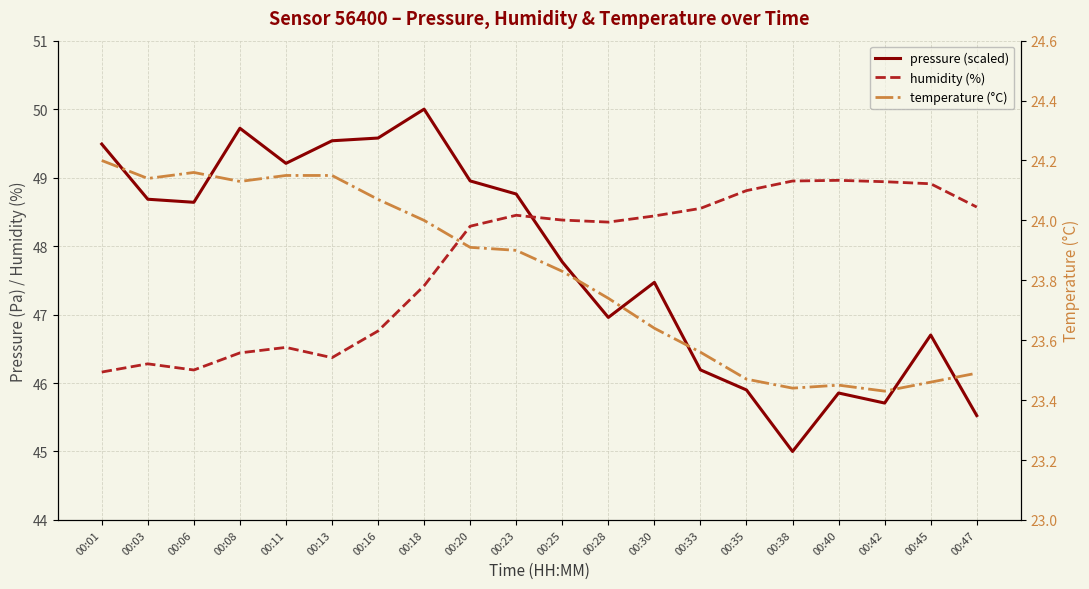

Reading right to left, transcribe all the data shown in this chart.

pressure (scaled): 00:47=45.5	00:45=46.7	00:42=45.7	00:40=45.9	00:38=45.0	00:35=45.9	00:33=46.2	00:30=47.5	00:28=47.0	00:25=47.8	00:23=48.8	00:20=49.0	00:18=50.0	00:16=49.6	00:13=49.5	00:11=49.2	00:08=49.7	00:06=48.6	00:03=48.7	00:01=49.5
humidity (%): 00:47=48.6	00:45=48.9	00:42=48.9	00:40=49.0	00:38=49.0	00:35=48.8	00:33=48.5	00:30=48.4	00:28=48.4	00:25=48.4	00:23=48.5	00:20=48.3	00:18=47.4	00:16=46.8	00:13=46.4	00:11=46.5	00:08=46.4	00:06=46.2	00:03=46.3	00:01=46.2
temperature (°C): 00:47=23.5	00:45=23.5	00:42=23.4	00:40=23.4	00:38=23.4	00:35=23.5	00:33=23.6	00:30=23.6	00:28=23.7	00:25=23.8	00:23=23.9	00:20=23.9	00:18=24.0	00:16=24.1	00:13=24.1	00:11=24.1	00:08=24.1	00:06=24.2	00:03=24.1	00:01=24.2